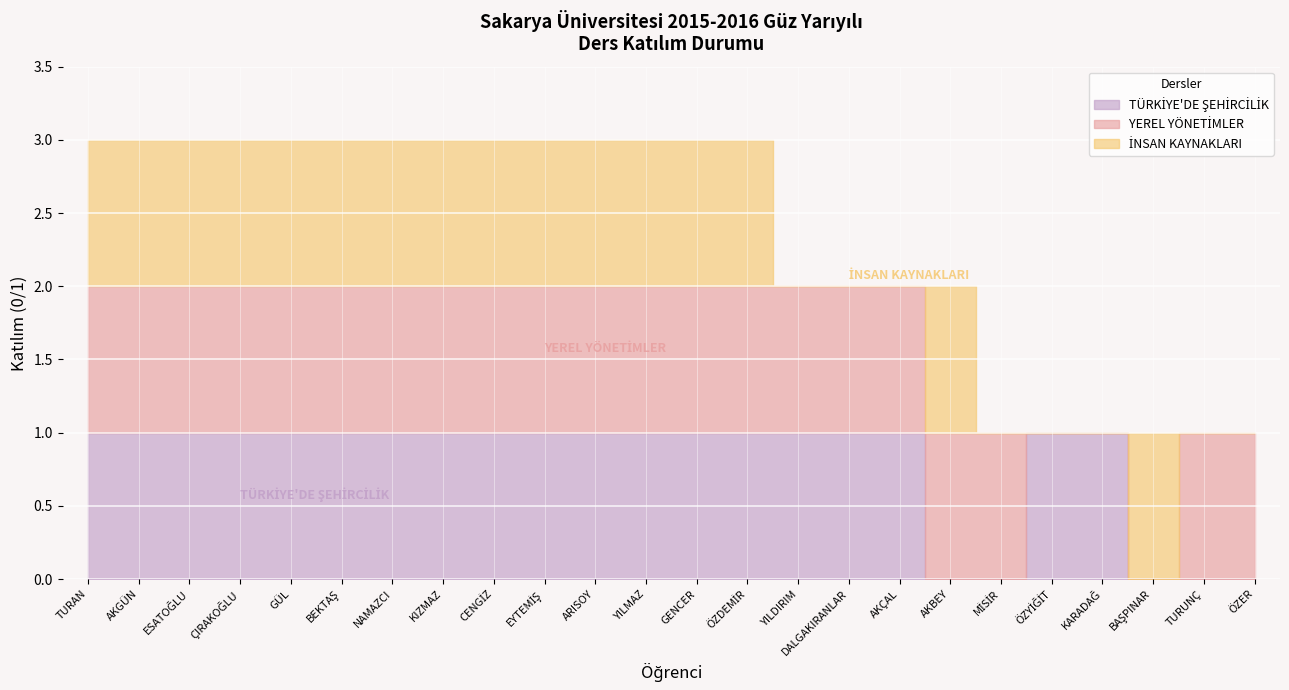

What is the average value of the TÜRKİYE'DE ŞEHİRCİLİK series?

1